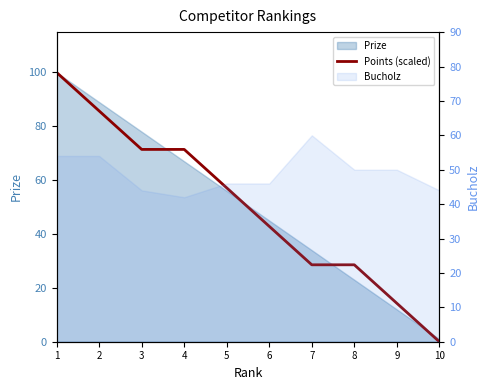

At which label does the data first exceed 57?

1